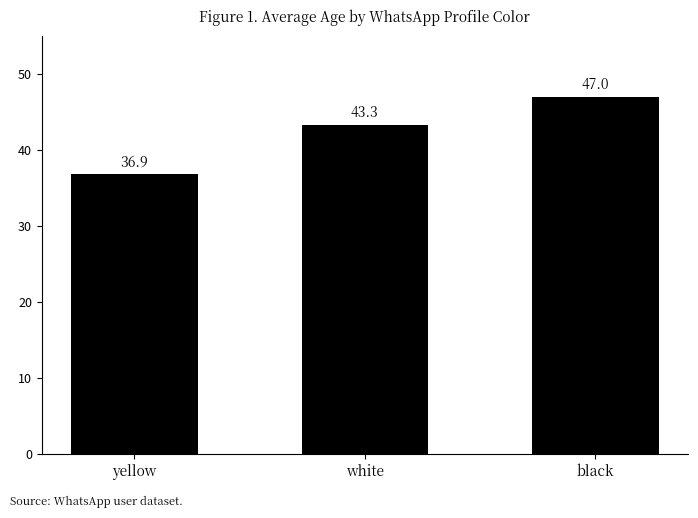

Does the chart contain any negative values?

No